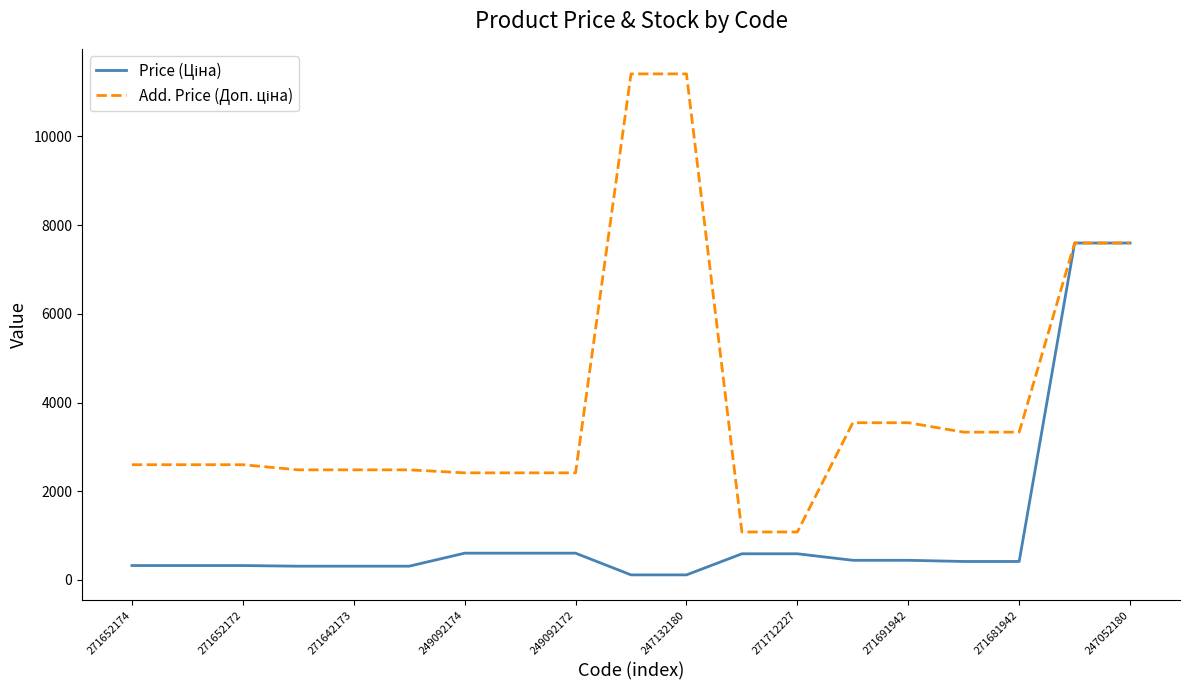

What is the average value of the Price (Ціна) series?

1159.8